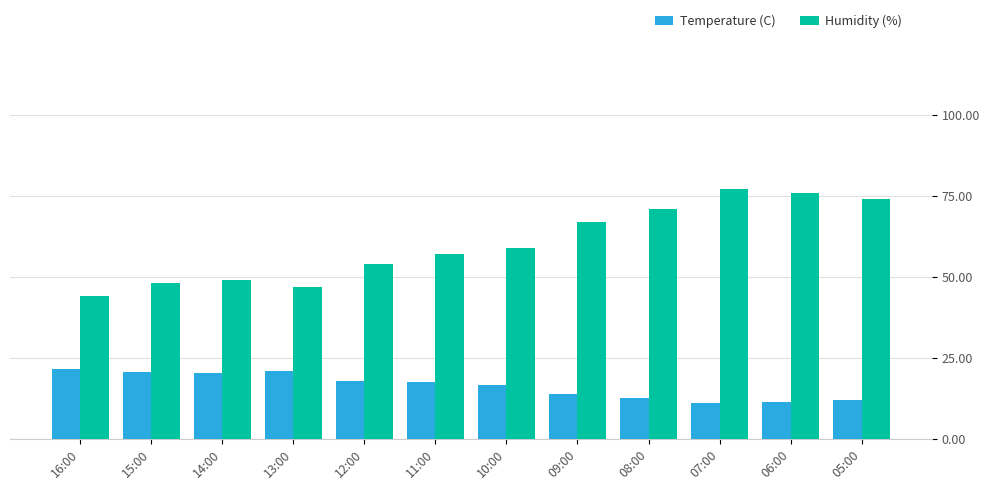

List the labels in order of Humidity (%) value, largest first.

07:00, 06:00, 05:00, 08:00, 09:00, 10:00, 11:00, 12:00, 14:00, 15:00, 13:00, 16:00